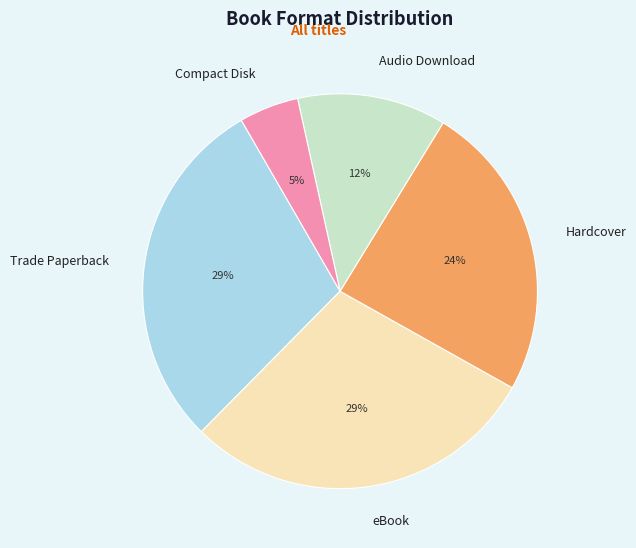

True or false: Audio Download accounts for 12% of the total.

True